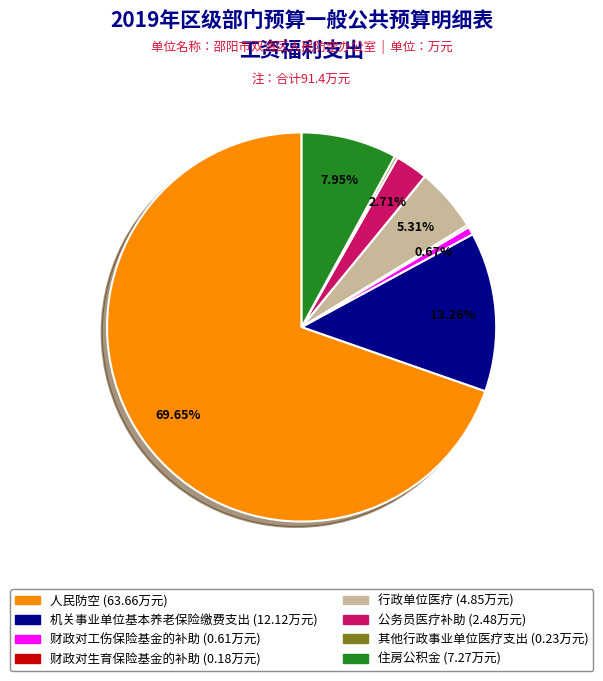

Approximately how many times larger is the value at 行政单位医疗 compared to 机关事业单位基本养老保险缴费支出?

0.4